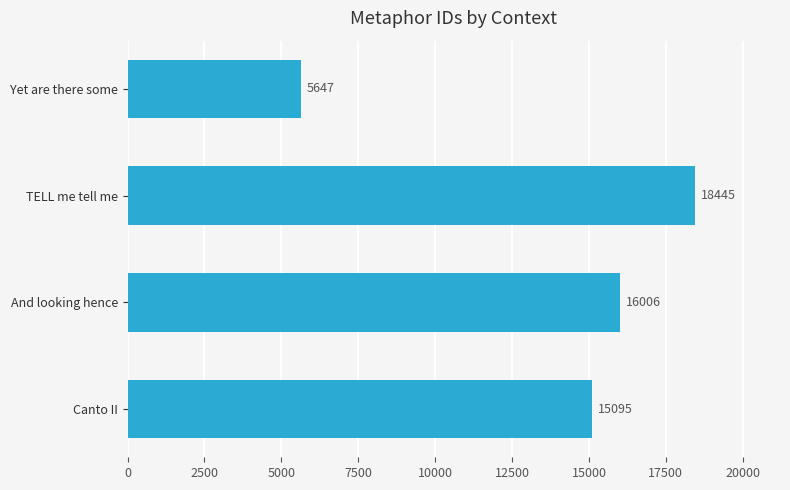

Does the chart contain stacked bars?

No